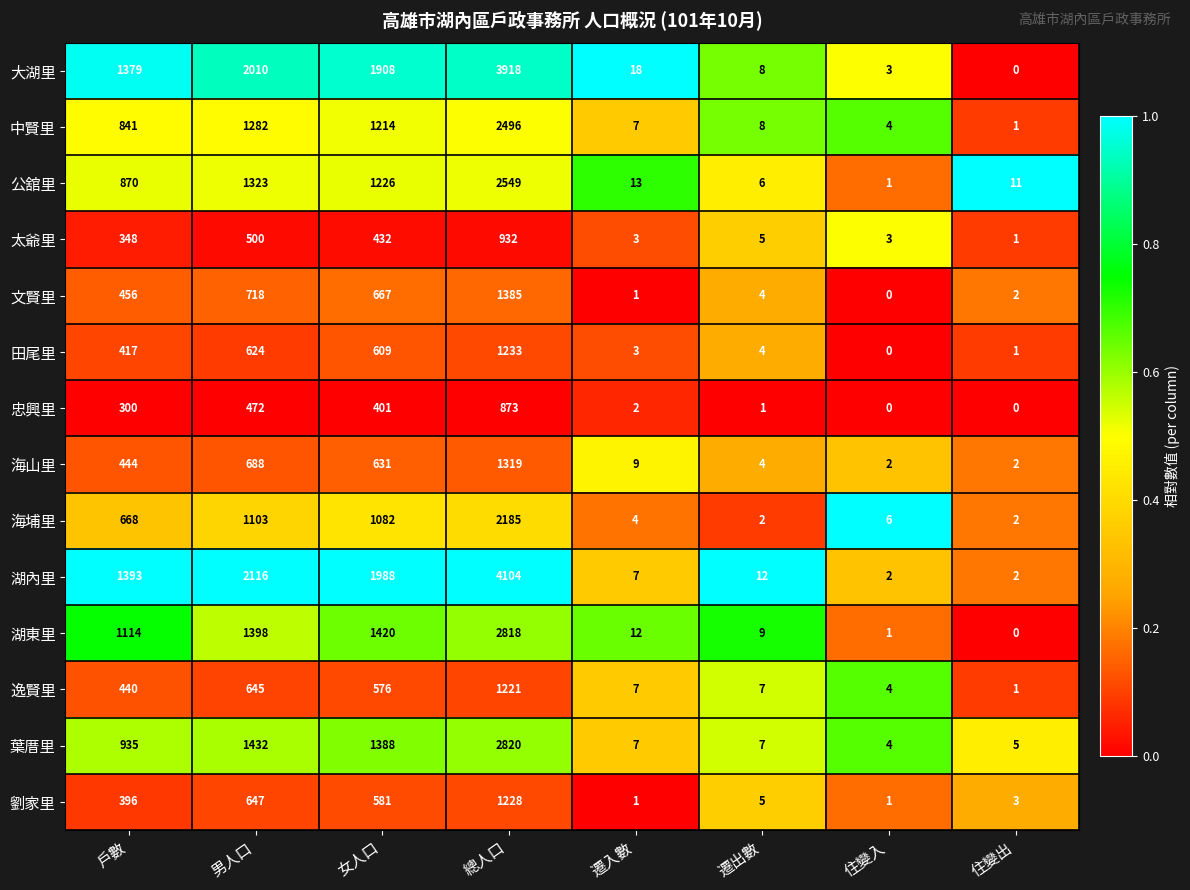

True or false: 中賢里 has a value of 1282 at 男人口.

True